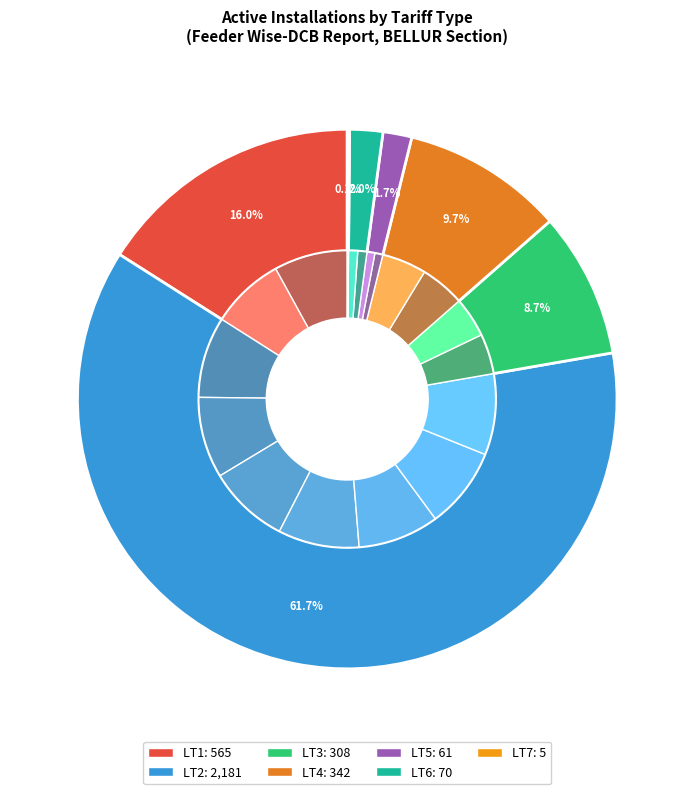

What is the change in value from LT3 to LT6?

-238